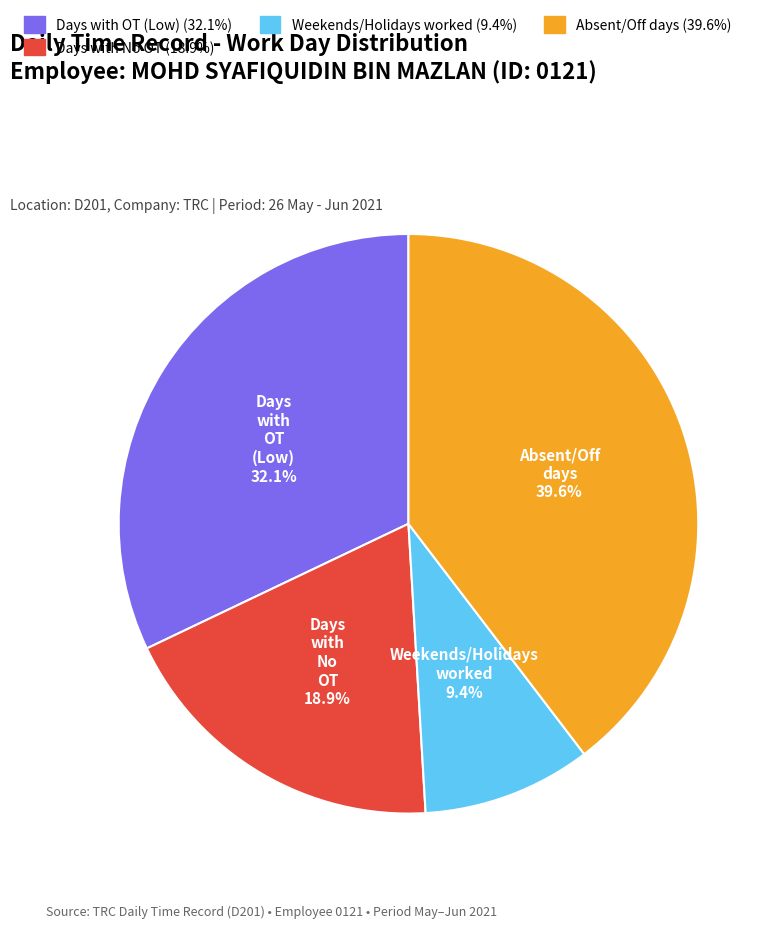

Is there a majority slice in this chart?

No